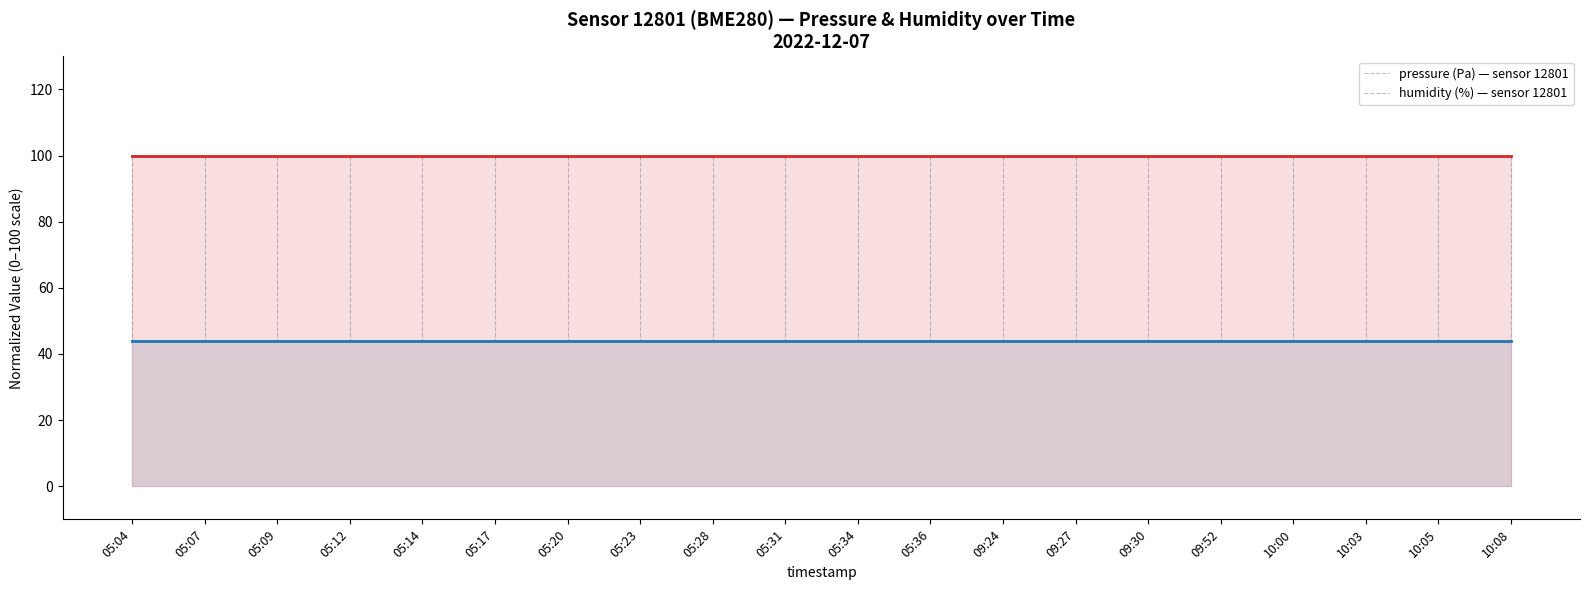

Reading left to right, what are all the values shown in this chart?

pressure: 43.8	43.8	43.8	43.8	43.8	43.8	43.8	43.8	43.8	43.8	43.8	43.8	43.8	43.8	43.8	43.8	43.8	43.8	43.8	43.8
humidity: 100.0	100.0	100.0	100.0	100.0	100.0	100.0	100.0	100.0	100.0	100.0	100.0	100.0	100.0	100.0	100.0	100.0	100.0	100.0	100.0